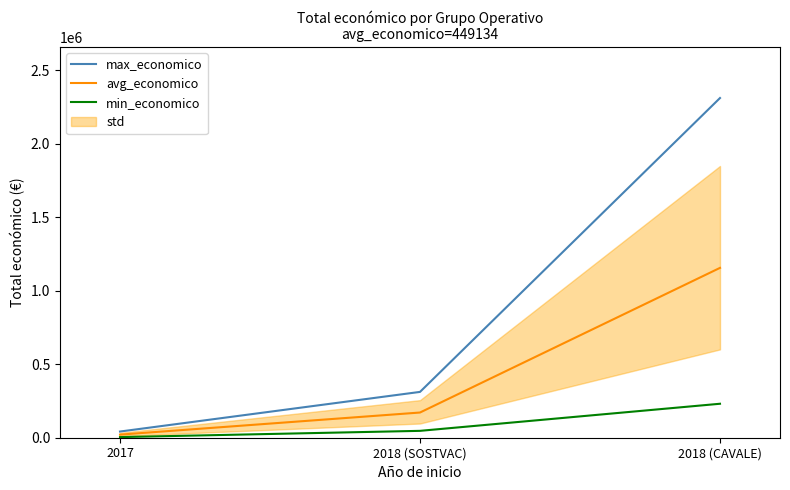

Reading left to right, transcribe all the data shown in this chart.

max_economico: 2017=42072.0	2018 (SOSTVAC)=311553.0	2018 (CAVALE)=2310026.0
avg_economico: 2017=21036.0	2018 (SOSTVAC)=171354.2	2018 (CAVALE)=1155013.0
min_economico: 2017=4207.2	2018 (SOSTVAC)=46732.9	2018 (CAVALE)=231002.6